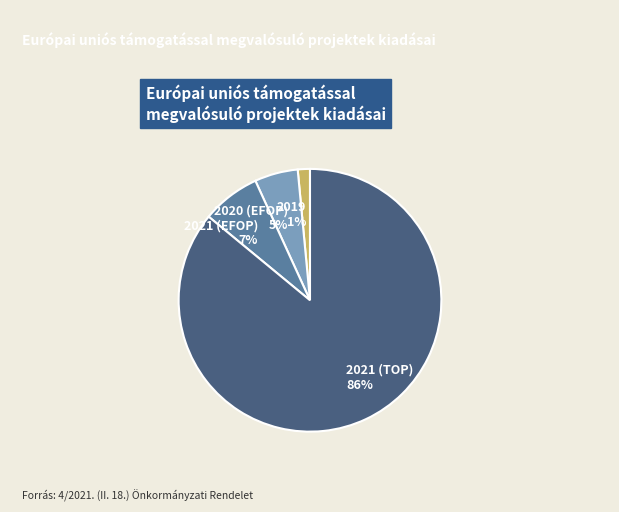

To the nearest percent, what portion does 2019 represent?

1%